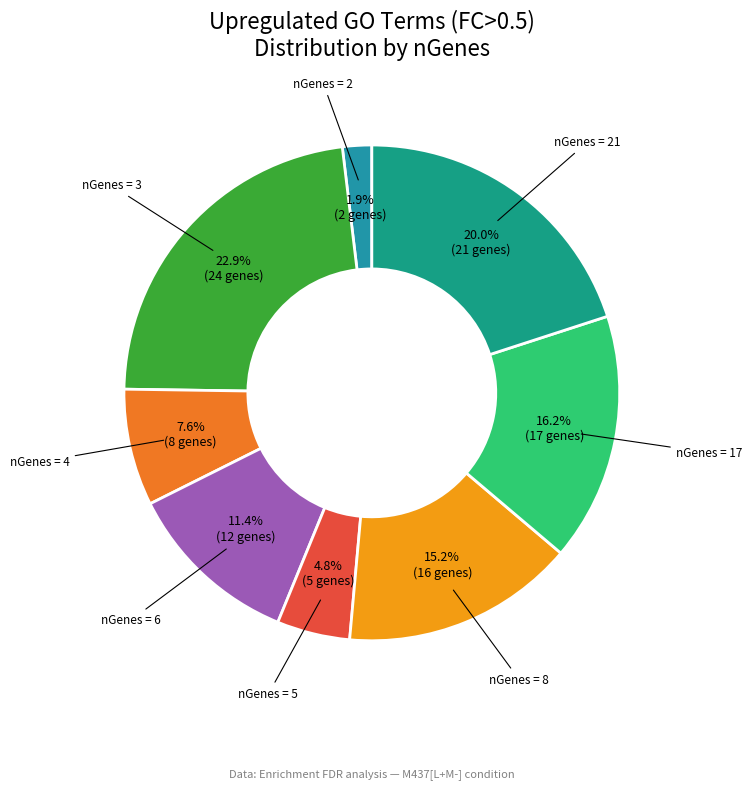

To the nearest percent, what is the difference between the largest and smallest slice percentages?

21%